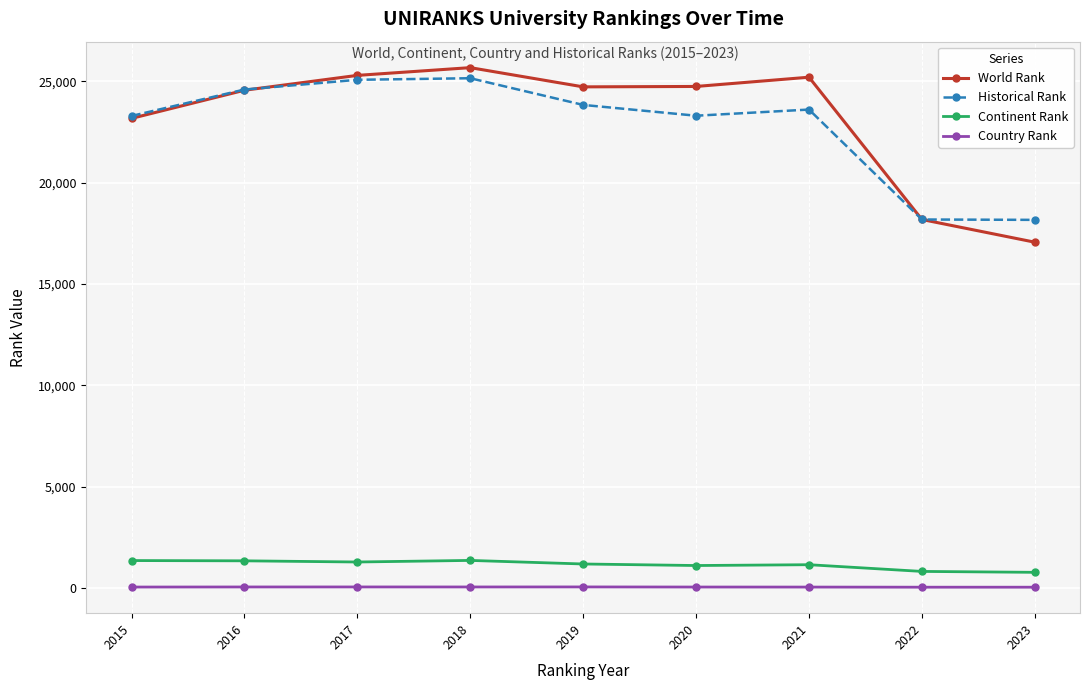

What is the sum of all Historical Rank values?

205227.5